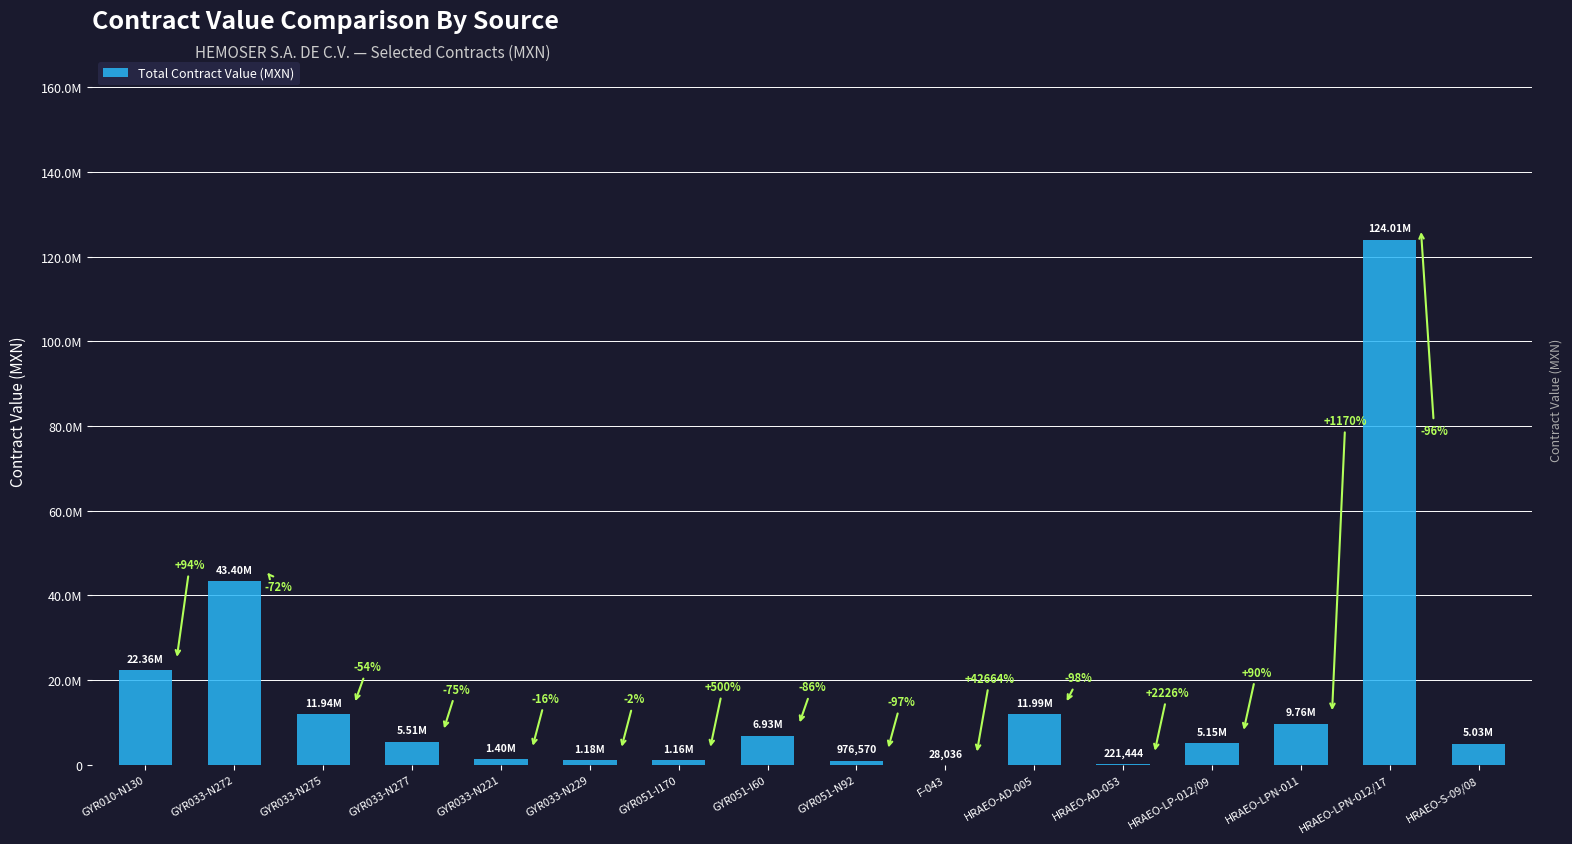

Are the bars horizontal?

No